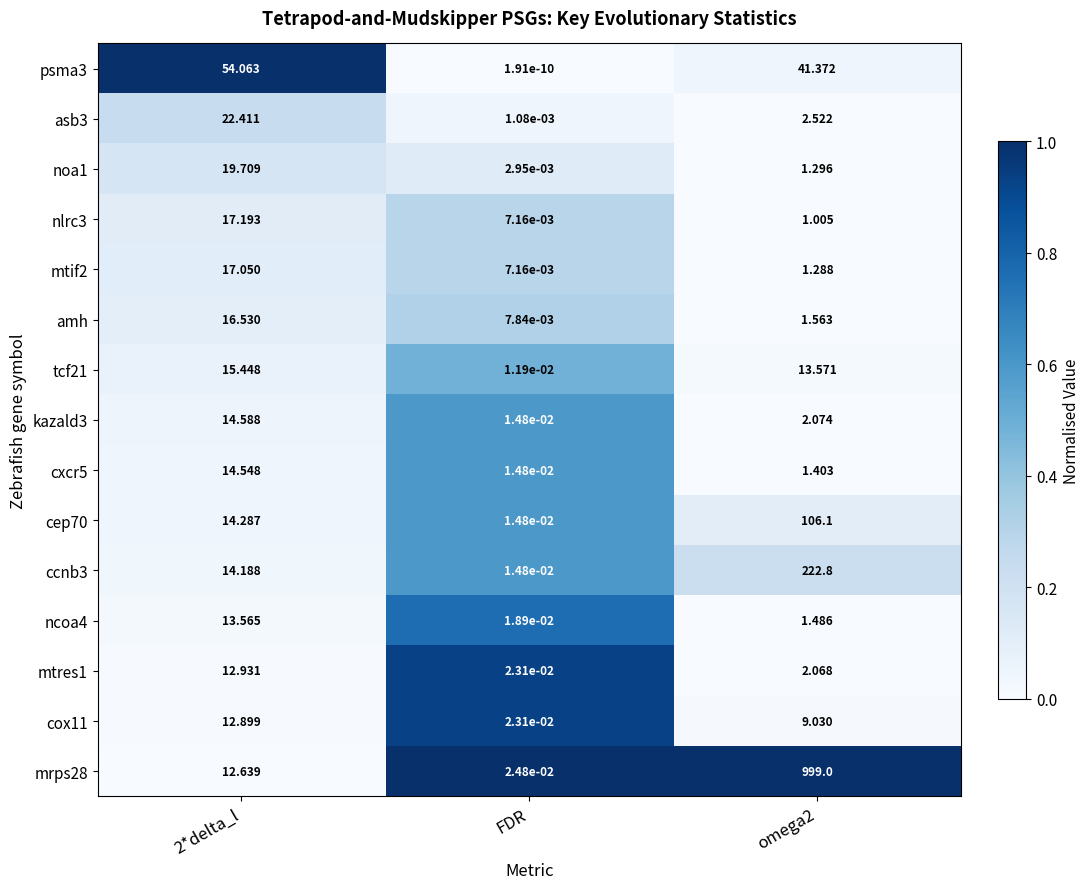

At which label does ccnb3 reach its minimum?

FDR